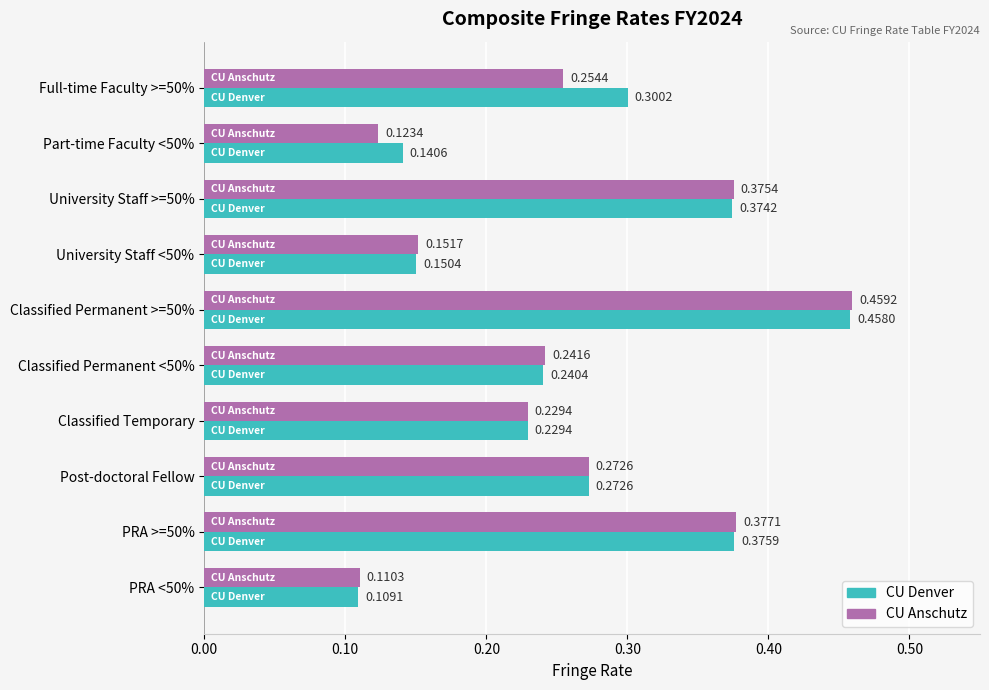

List the series in order of their overall mean, lowest first.

CU Anschutz, CU Denver